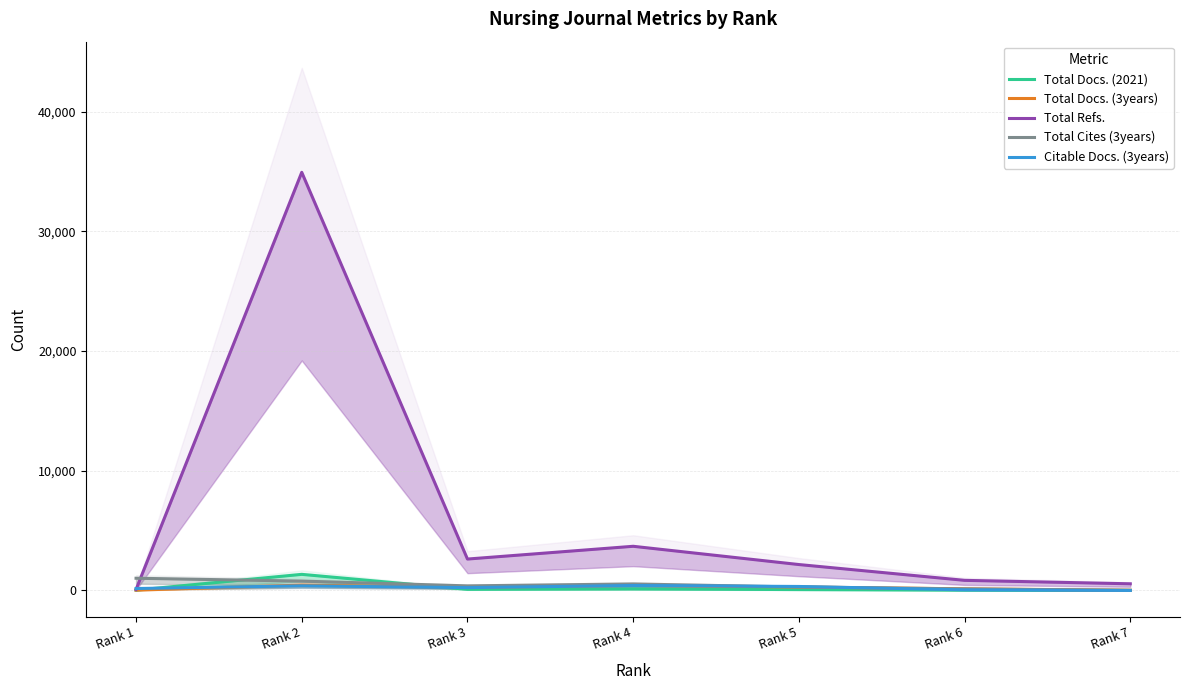

Read the Total Docs. (3years) value at Rank 4, to the nearest 5.

420